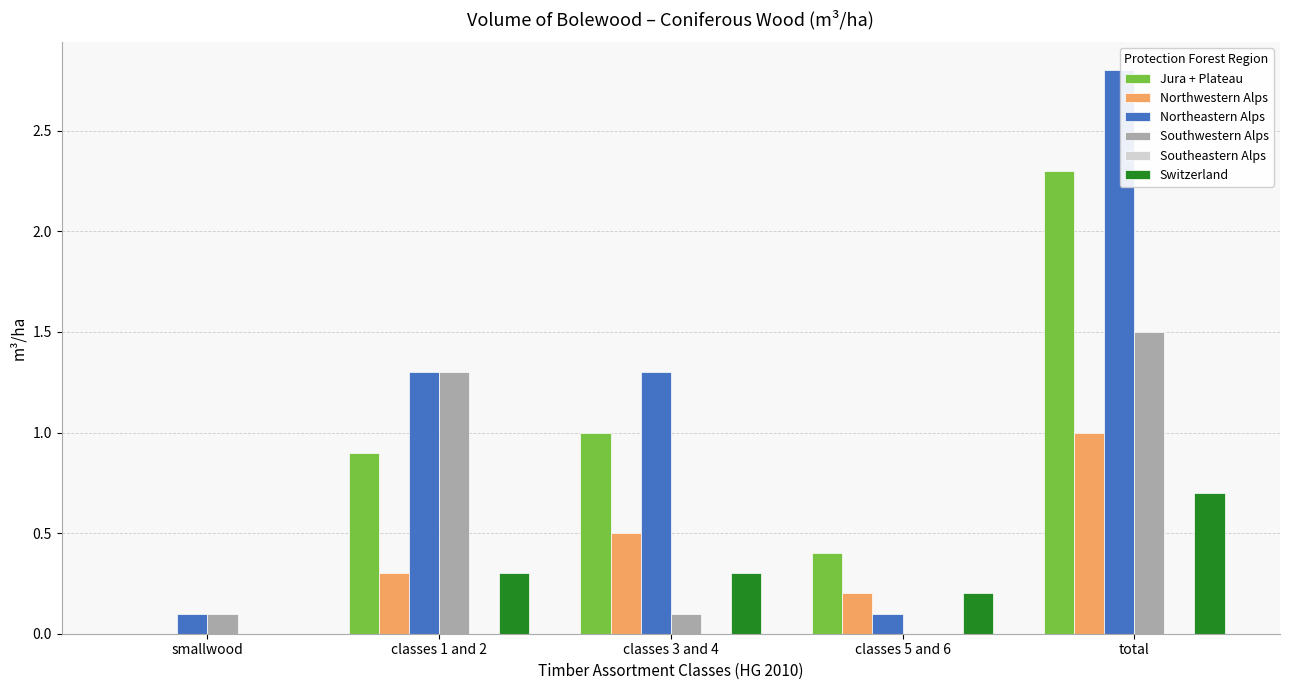

Are the bars horizontal?

No